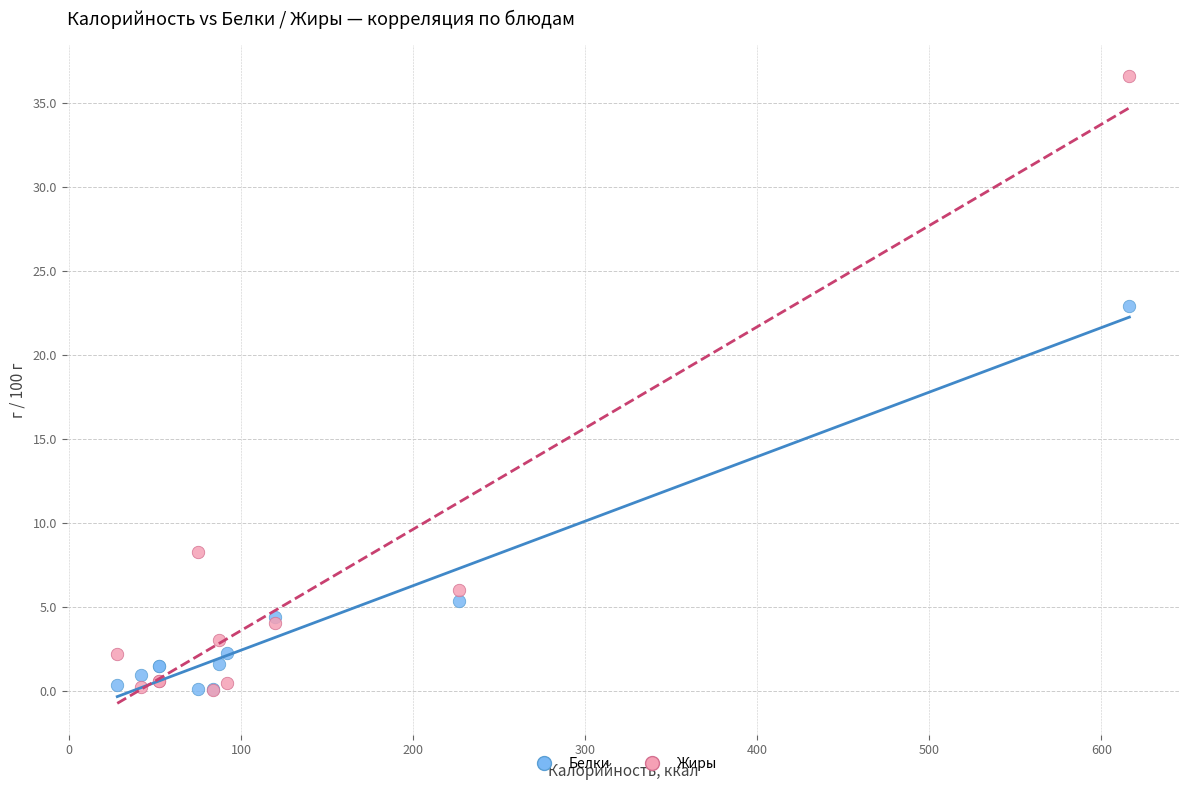

What are all the series names shown in the legend?

Белки, Жиры